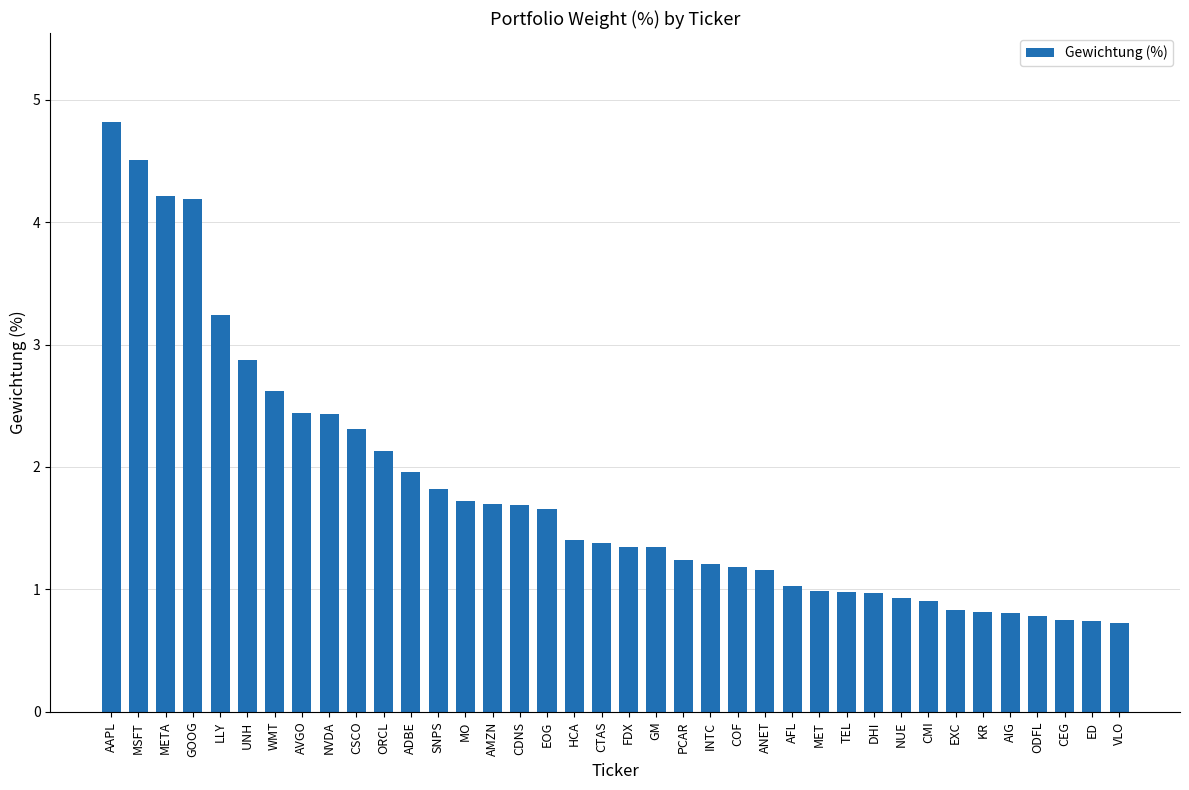

What is the label of the 11th bar from the left?

ORCL